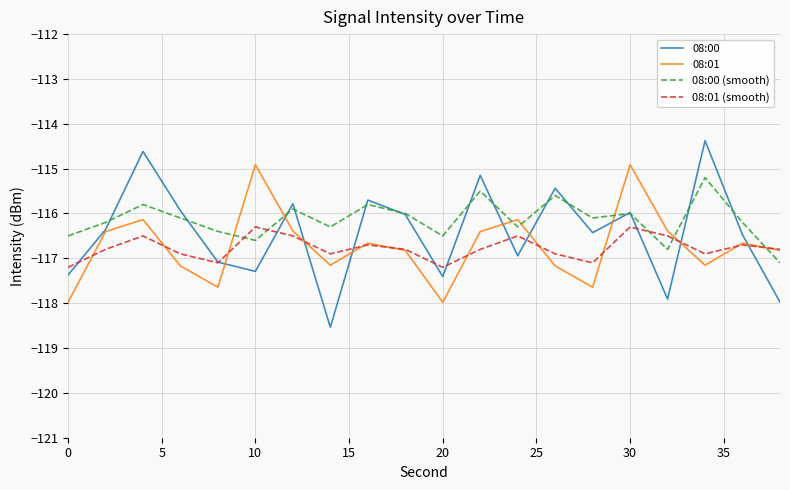

How many categories are shown in the chart?

20